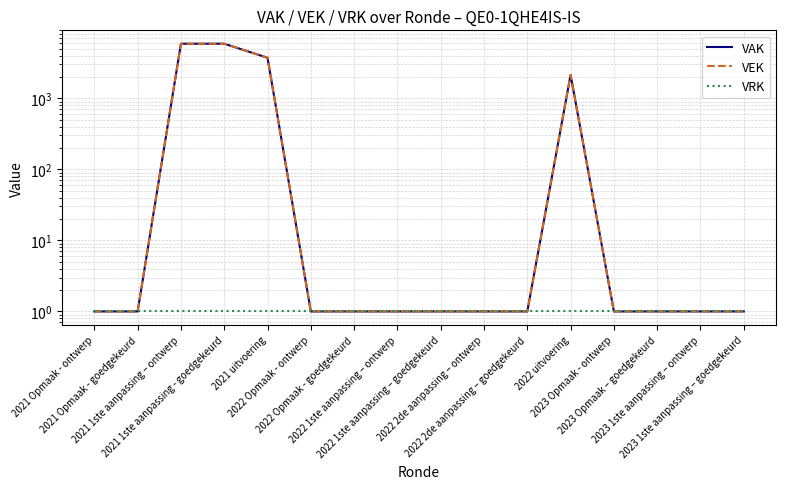

True or false: VAK and VEK cross at least once.

False